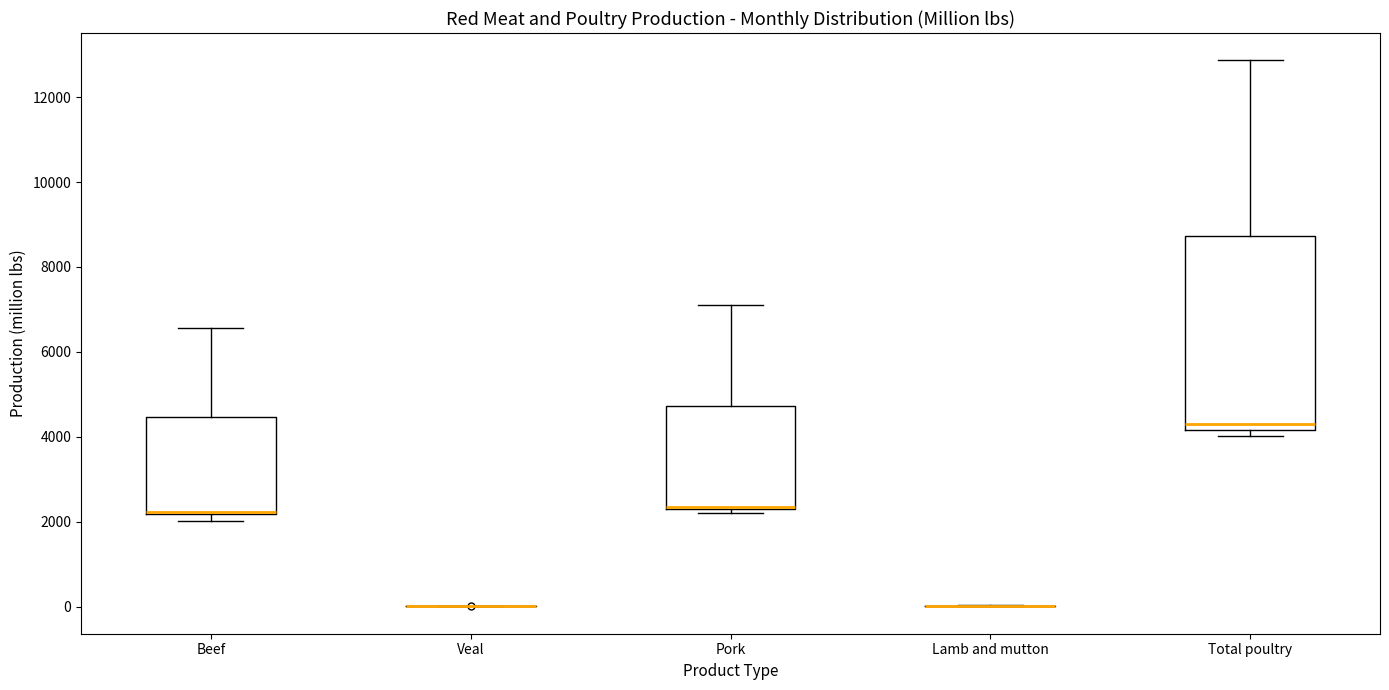

Where is the lower edge of the box for Pork on the y-axis? The values are not printed on the chart, so give them approximately, as read against the axis.

2200